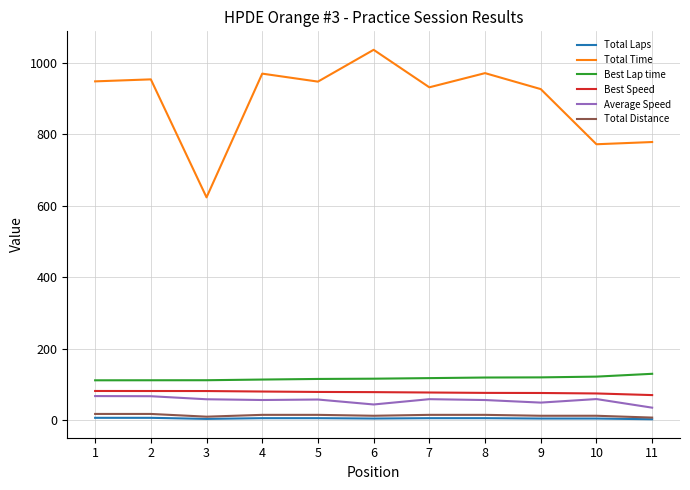

True or false: Average Speed and Best Lap time cross at least once.

False